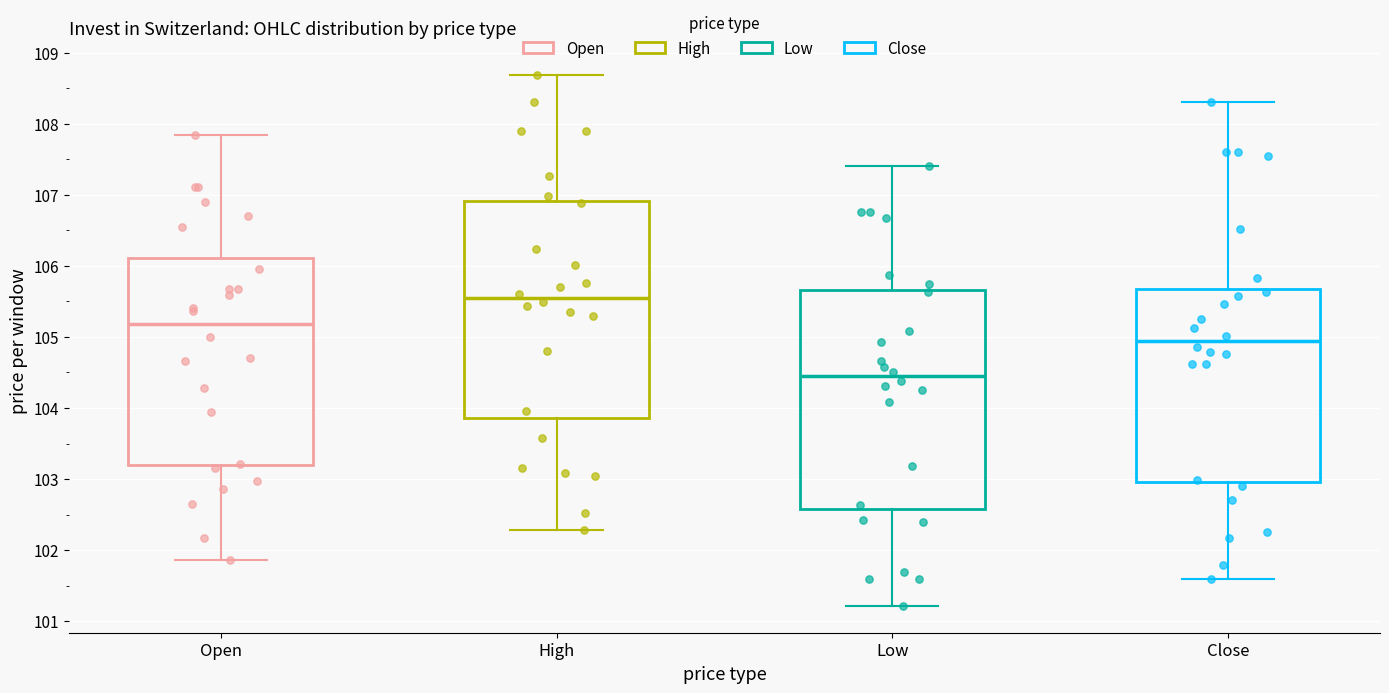

Reading left to right, transcribe this box plot: for each box, give where its median line is, the range the box spans, and where its two whiskers end, as read against the y-axis. The values are not printed on the chart, so give them approximately, as read against the axis.

Open: median 105.2, box 103.2 to 106.1, whiskers 101.9 to 107.8
High: median 105.5, box 103.9 to 106.9, whiskers 102.3 to 108.7
Low: median 104.4, box 102.6 to 105.7, whiskers 101.2 to 107.4
Close: median 104.9, box 103.0 to 105.7, whiskers 101.6 to 108.3